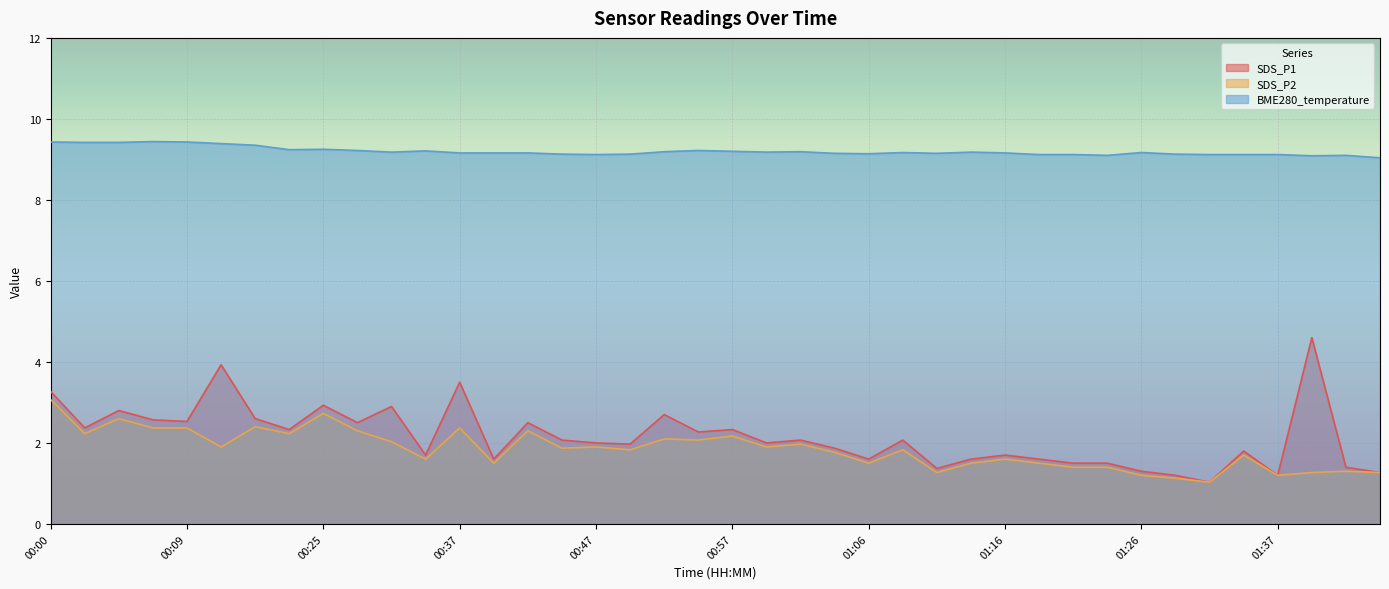

At which category is the sum across all series the highest?

00:00